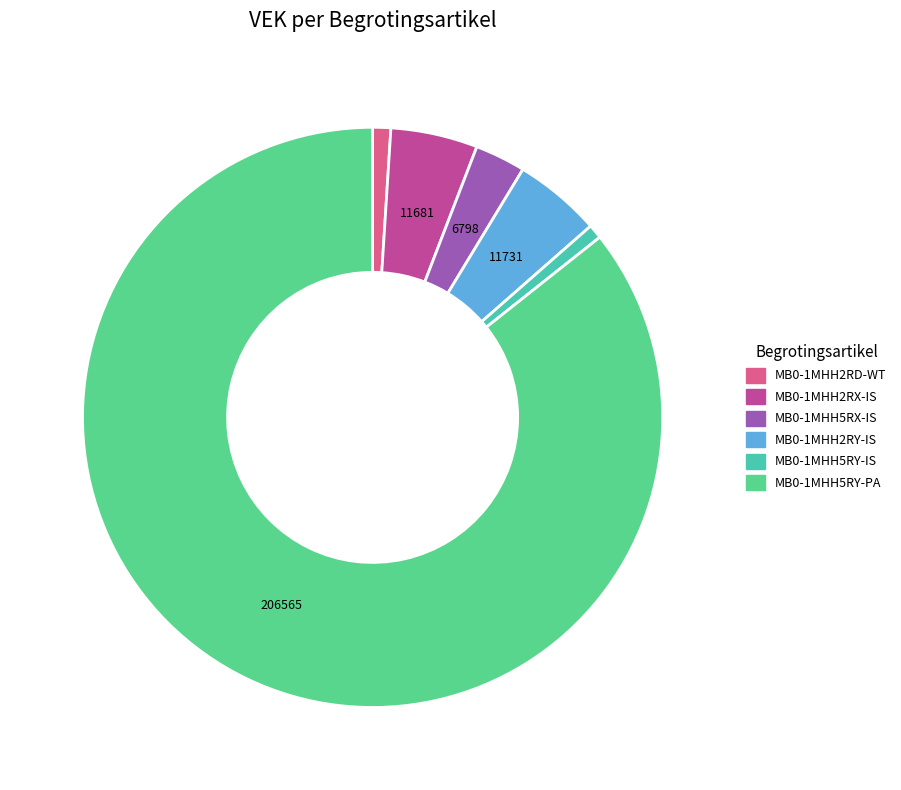

What is the largest slice in the pie chart?

MB0-1MHH5RY-PA